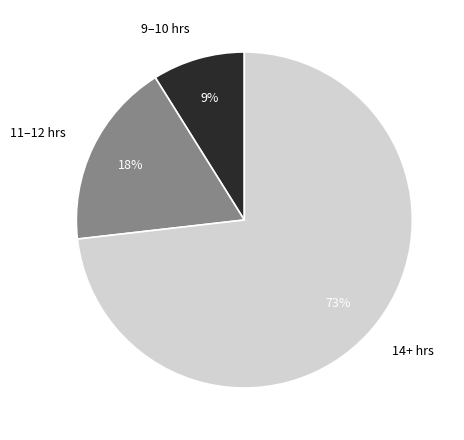

Between 11–12 hrs and 9–10 hrs, which is larger?

11–12 hrs